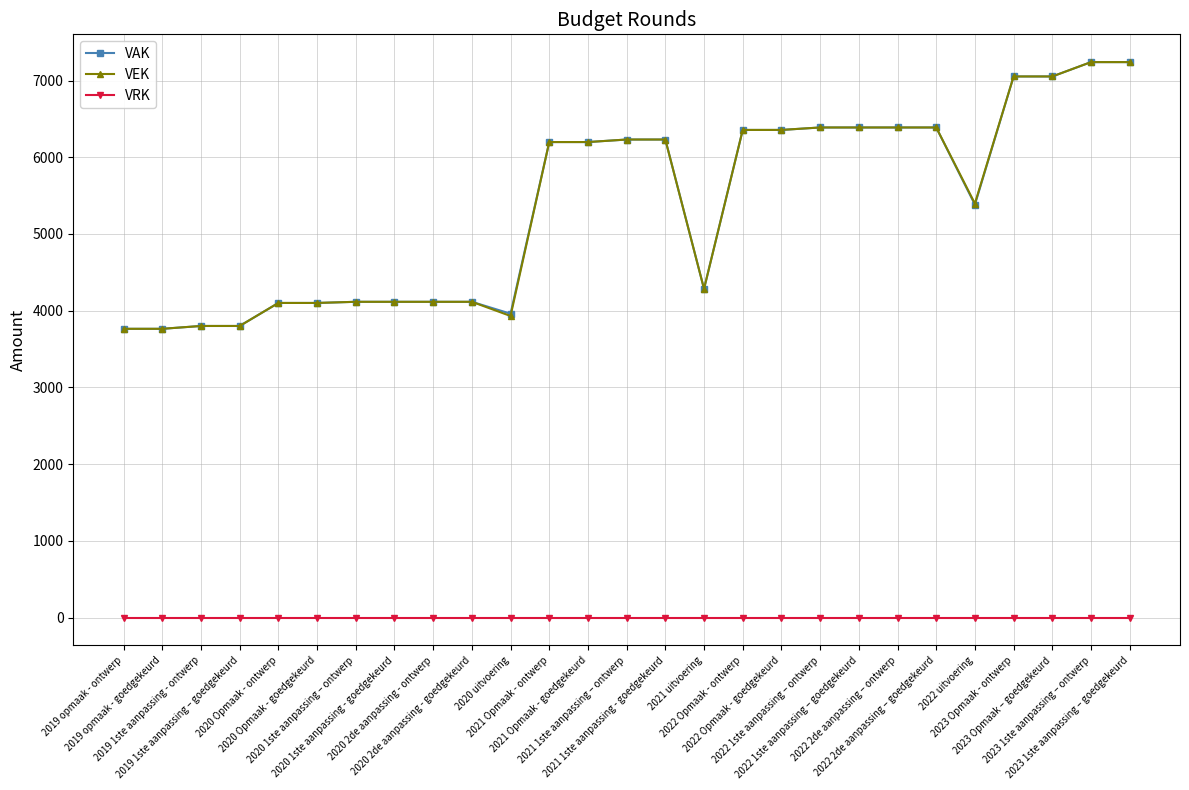

True or false: VAK and VRK intersect in this chart.

False